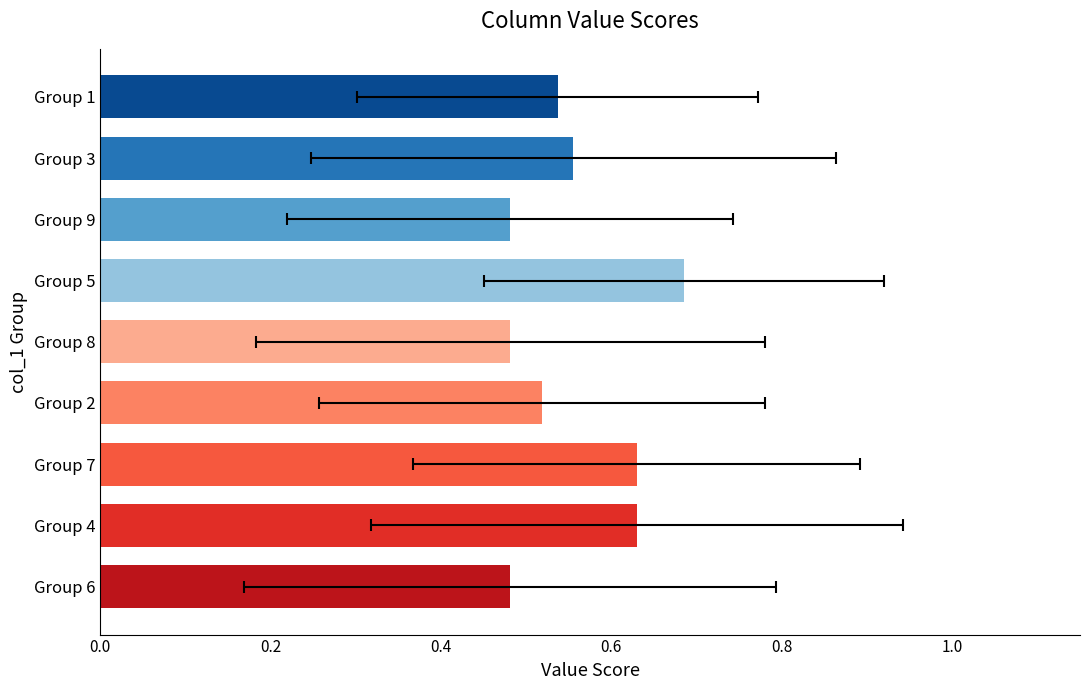

The value at Group 3 is 0.9. True or false?

False